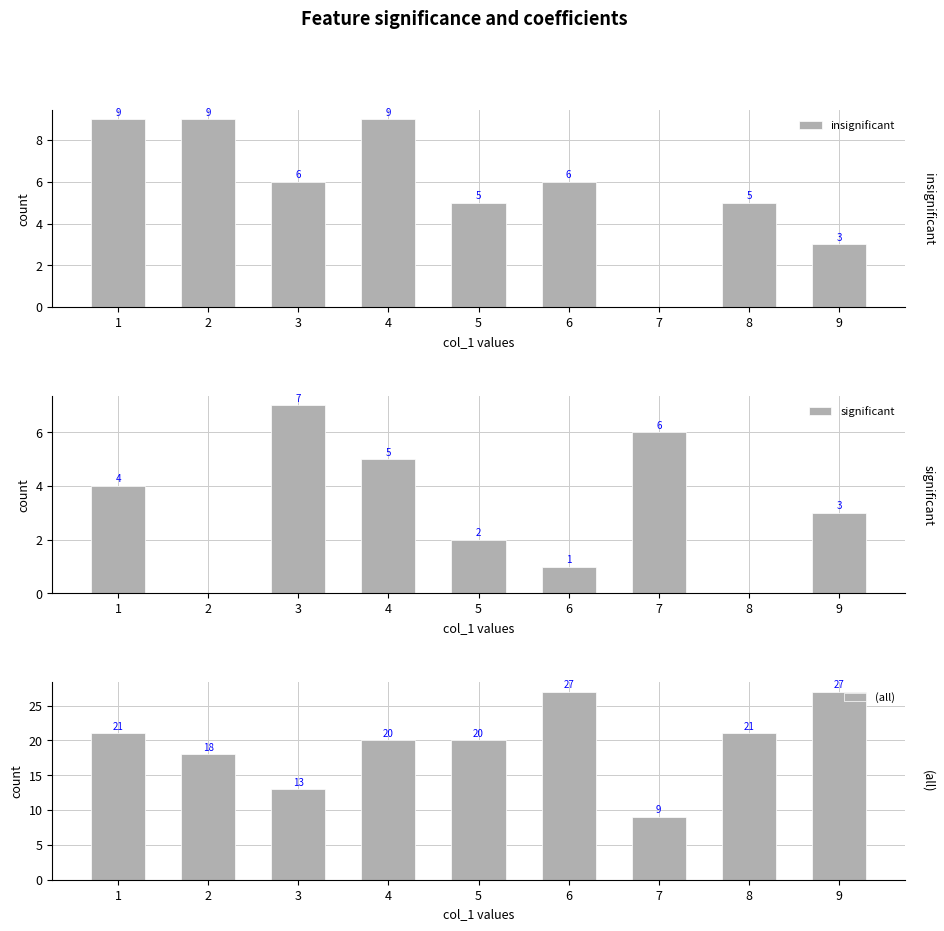

Are the bars grouped side by side (vs. stacked)?

Yes